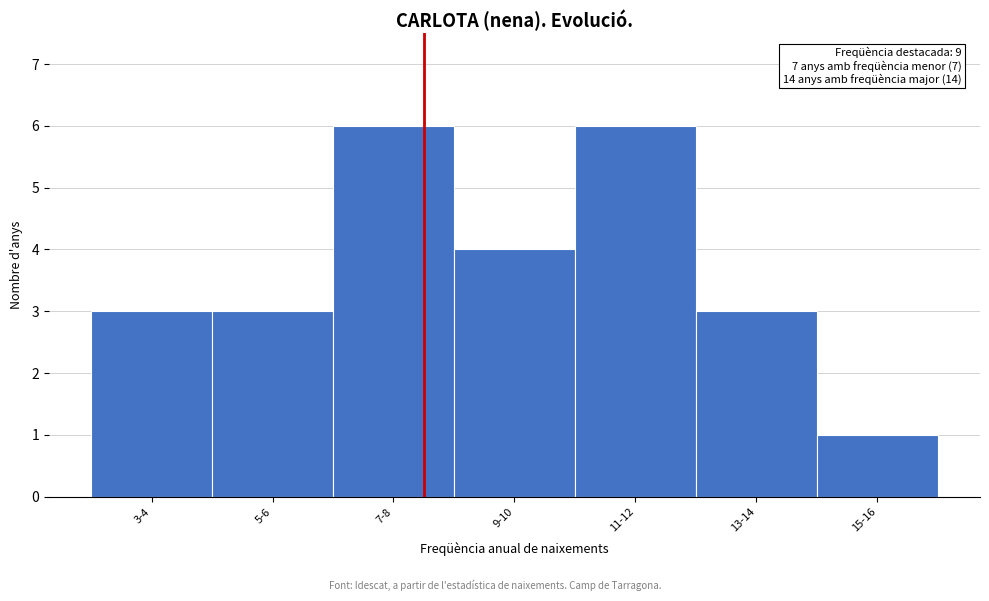

Reading left to right, extract all data points from this chart.

3-4=3	5-6=3	7-8=6	9-10=4	11-12=6	13-14=3	15-16=1